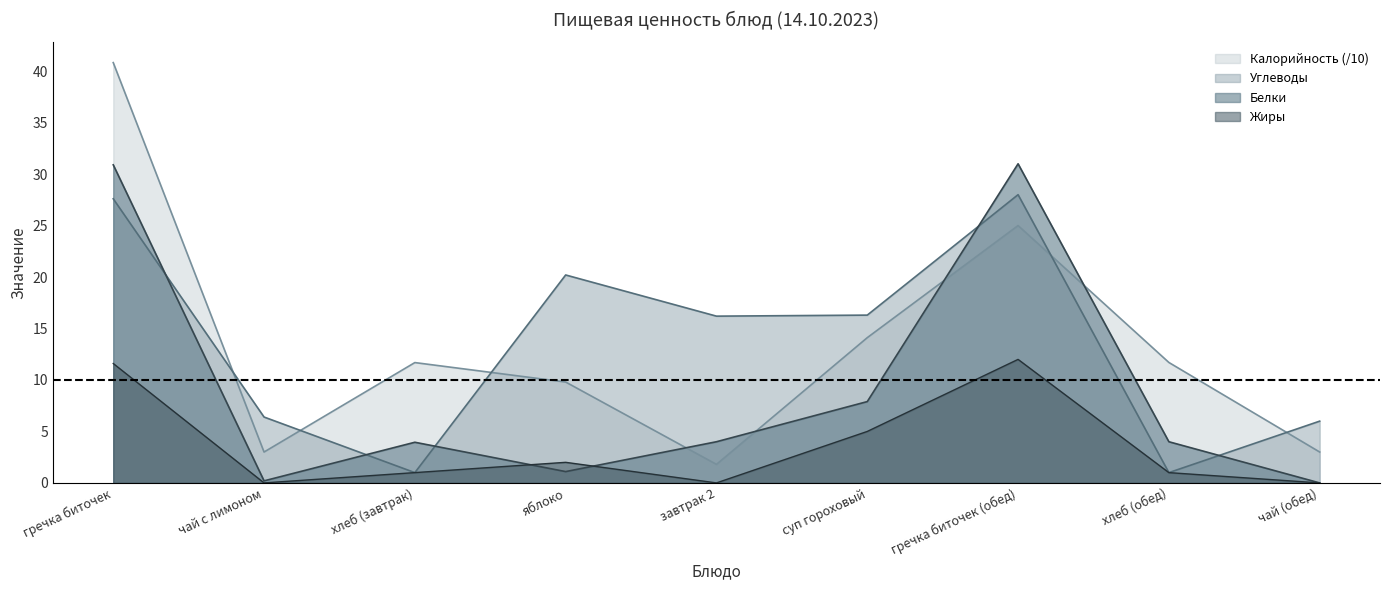

In Калорийность, how many points are higher than both neighbors (excluding endpoints)?

2